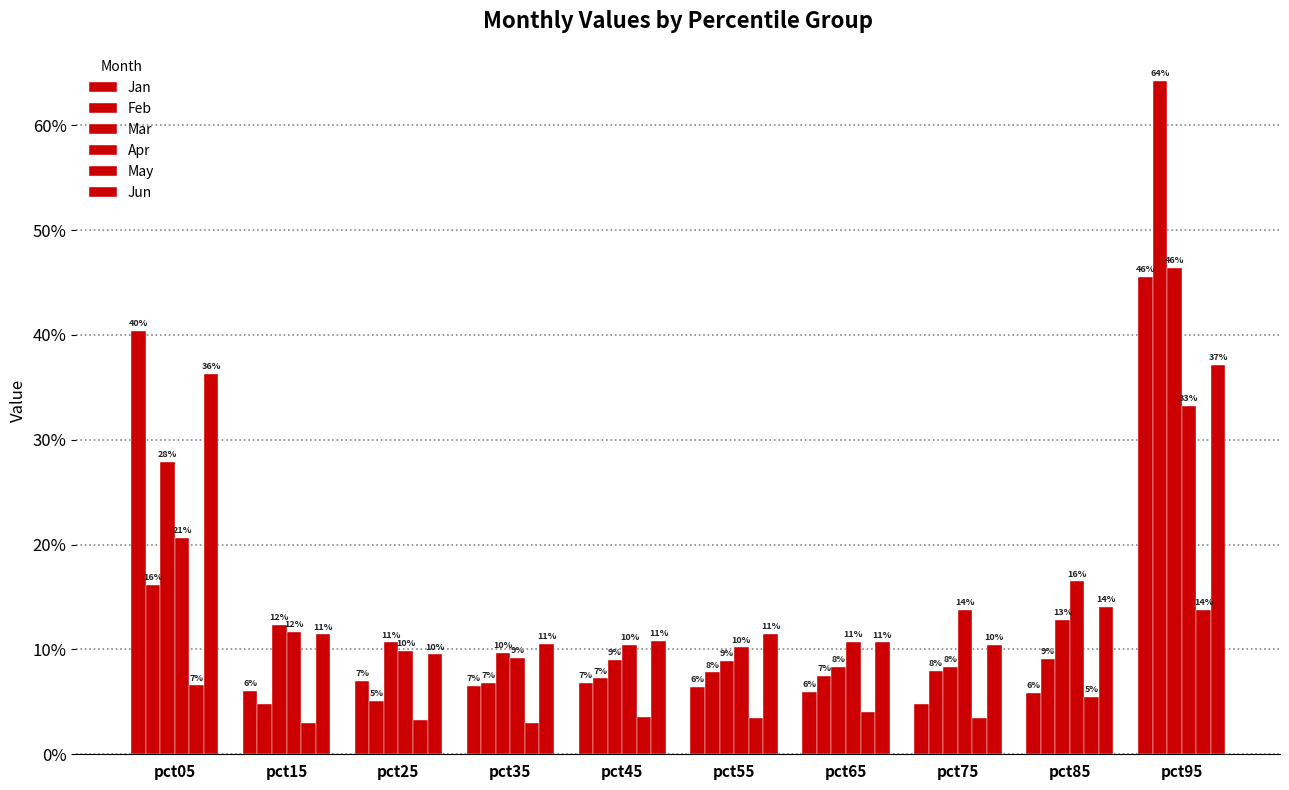

Are the bars grouped side by side (vs. stacked)?

Yes